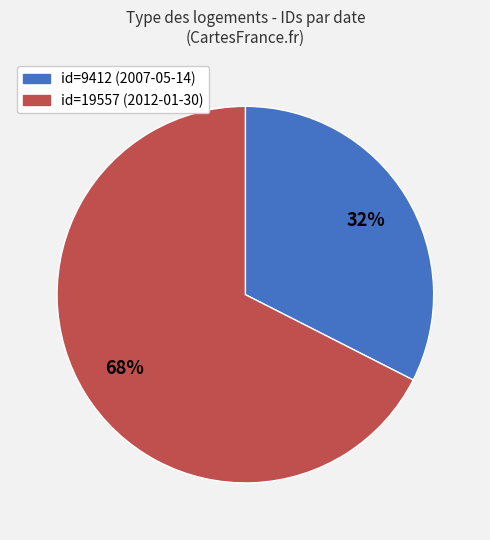

To the nearest percent, what is the average slice percentage?

50%